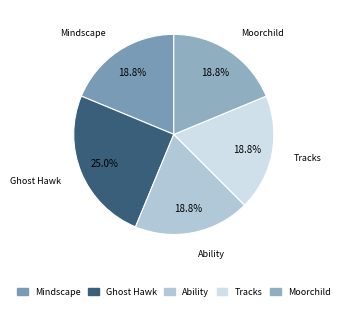

Is Moorchild the majority of the pie?

No